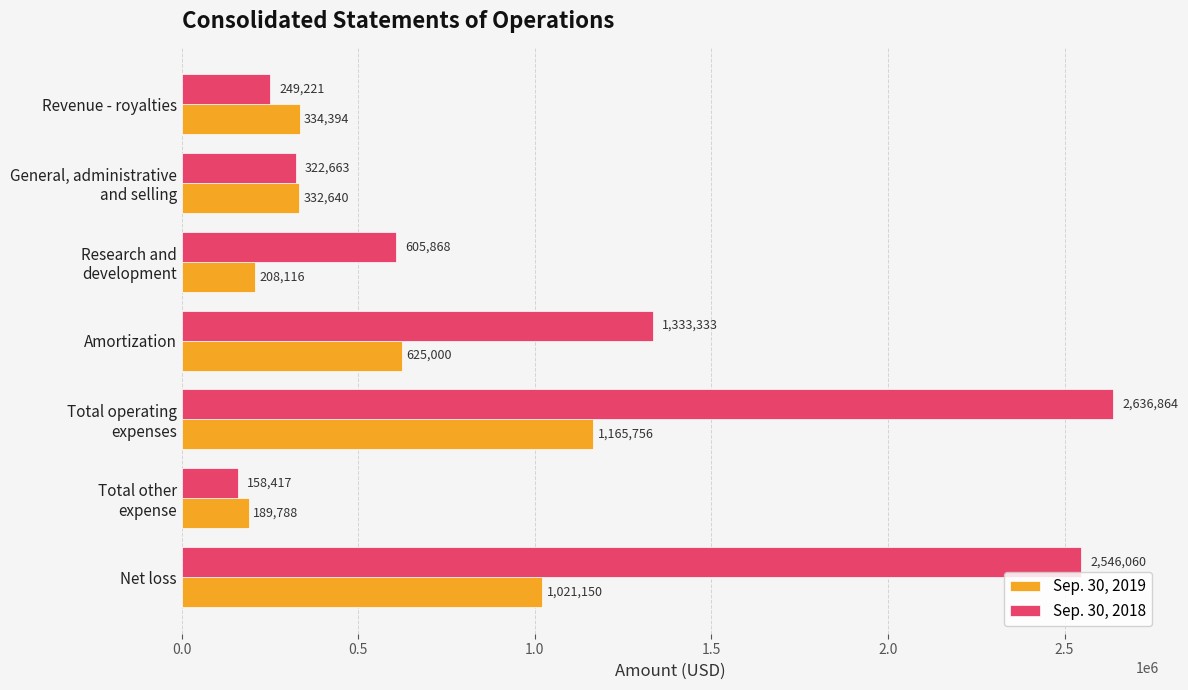

Which series has the largest range (max minus min)?

Sep. 30, 2018